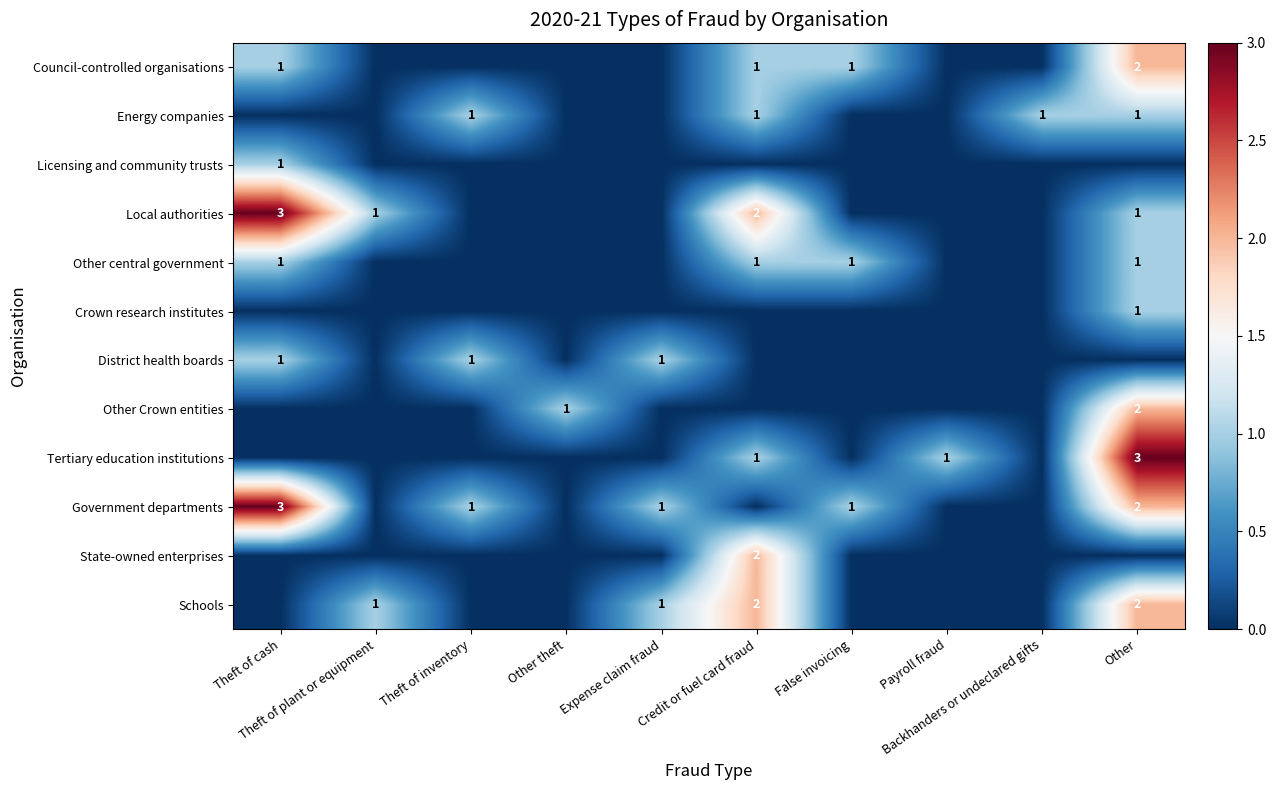

The value of Tertiary education institutions at Theft of cash is -1. True or false?

False